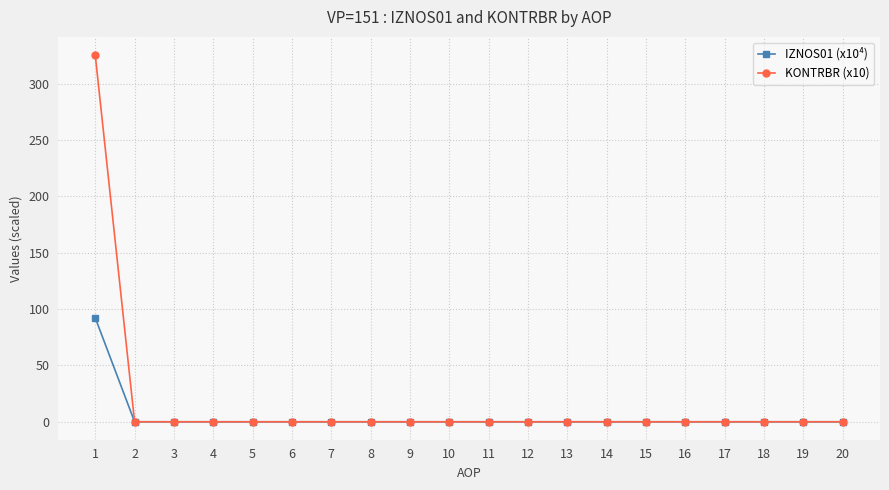

Is it true that IZNOS01 (x10⁴) equals 0.0 at 17?

True